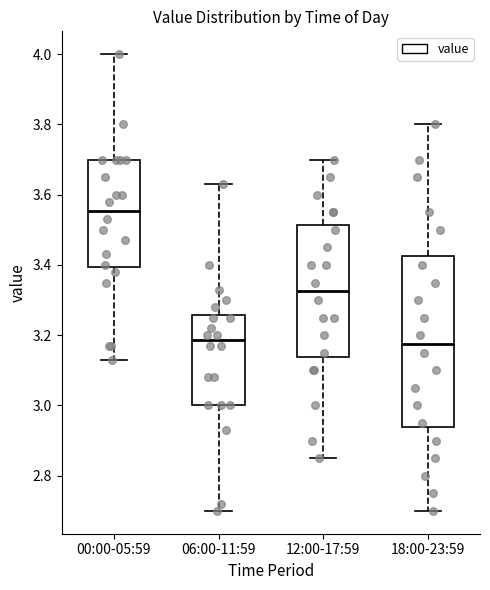

Reading left to right, read every box against the y-axis: the position of its median line, the range the box covers, and the ends of its whiskers. The values are not printed on the chart, so give them approximately, as read against the axis.

00:00-05:59: median 3.56, box 3.40 to 3.70, whiskers 3.14 to 4.00
06:00-11:59: median 3.18, box 3.00 to 3.26, whiskers 2.70 to 3.64
12:00-17:59: median 3.32, box 3.14 to 3.52, whiskers 2.86 to 3.70
18:00-23:59: median 3.18, box 2.94 to 3.42, whiskers 2.70 to 3.80